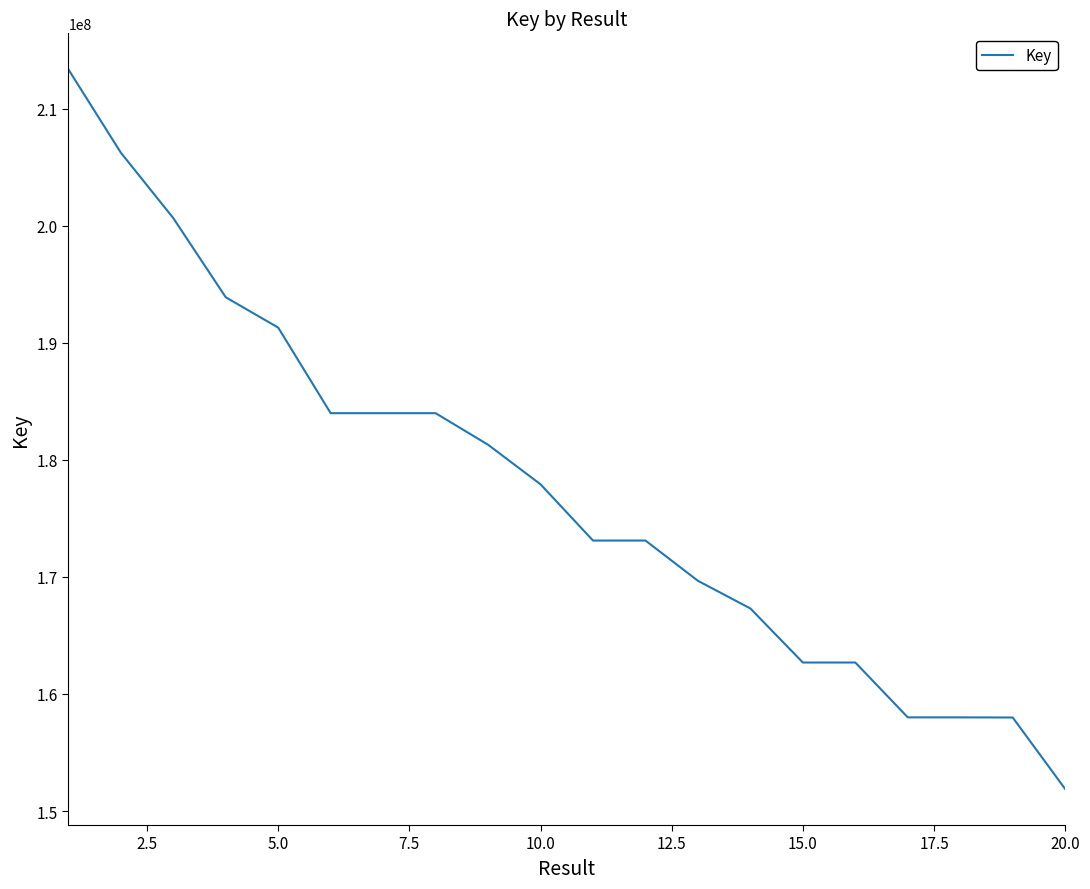

What is the maximum value shown in the chart?

213365360